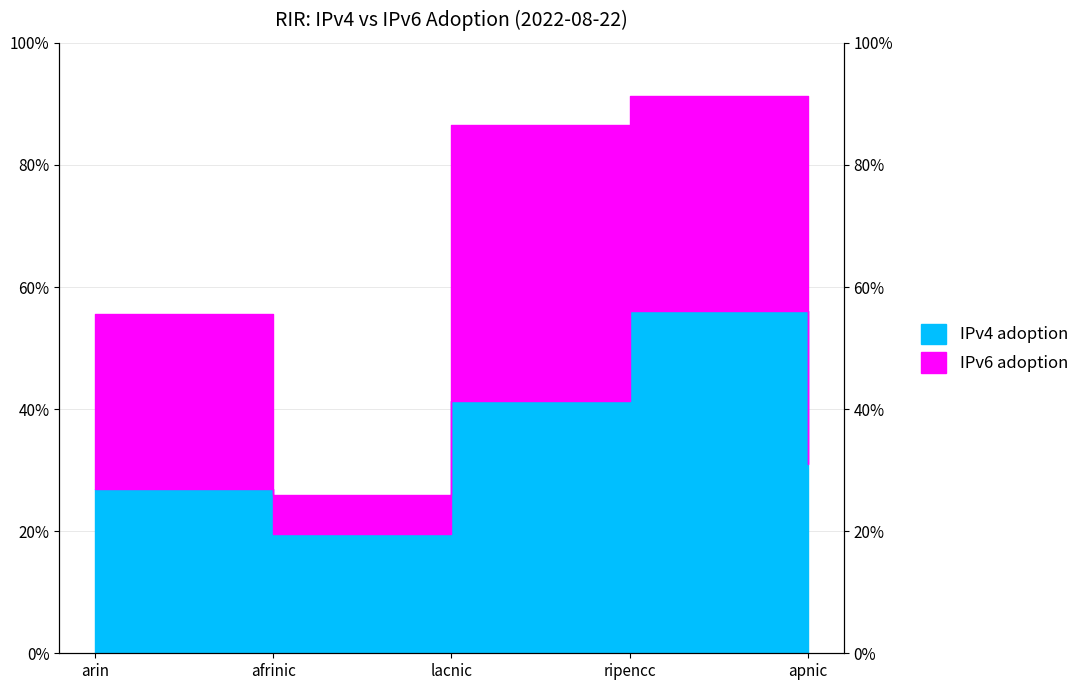

What is the label of the 1st point from the right?

apnic